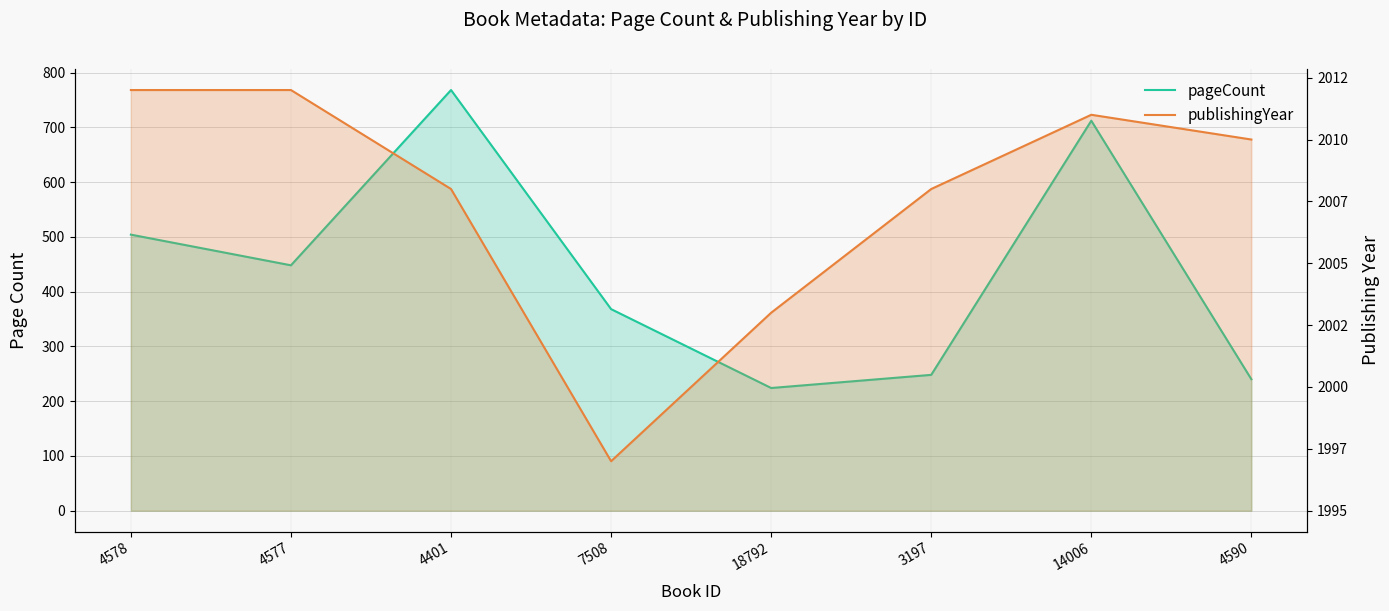

Which category has the highest value in the pageCount series?

4401